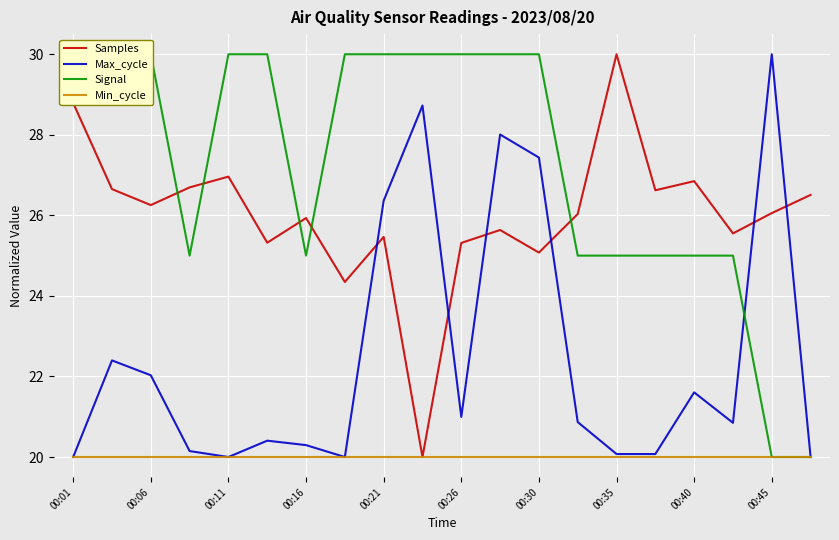

Rank the series by their average value, from highest to lowest.

Signal, Samples, Max_cycle, Min_cycle